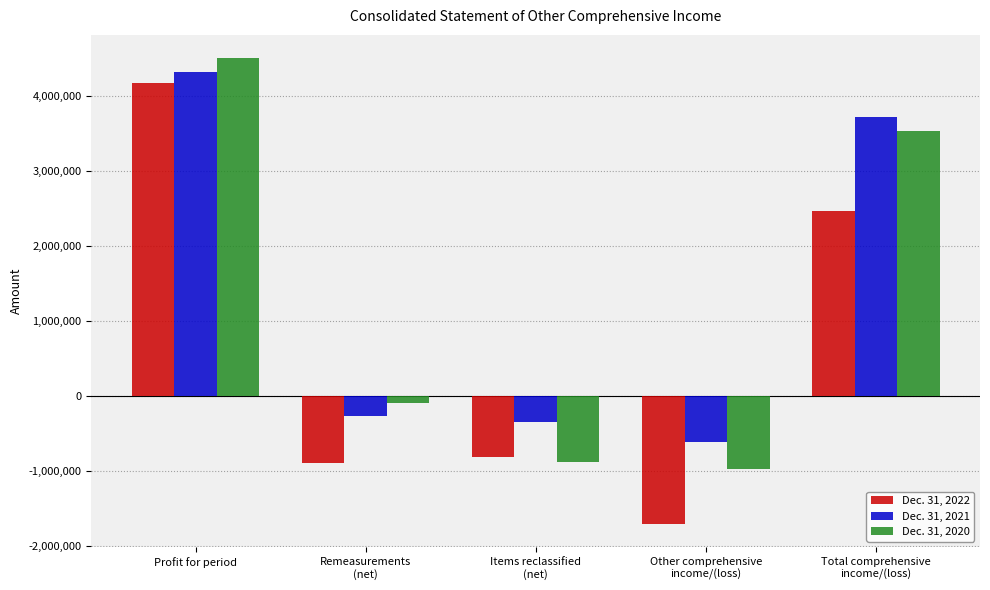

How many bars are there in total?

15